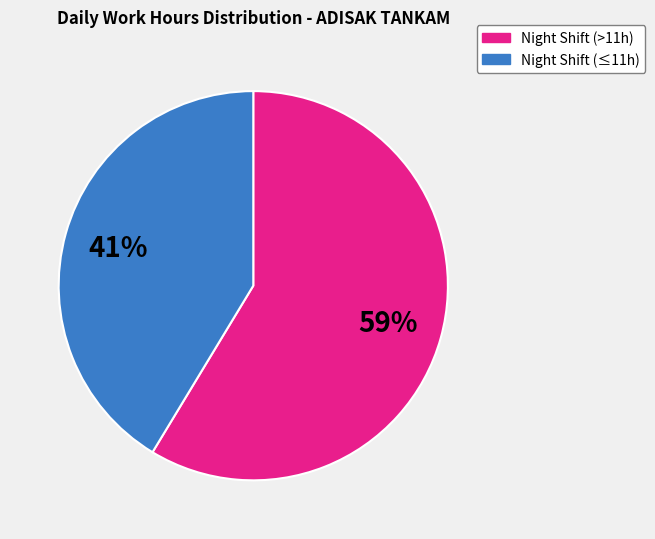

How many slices are in this pie chart?

2